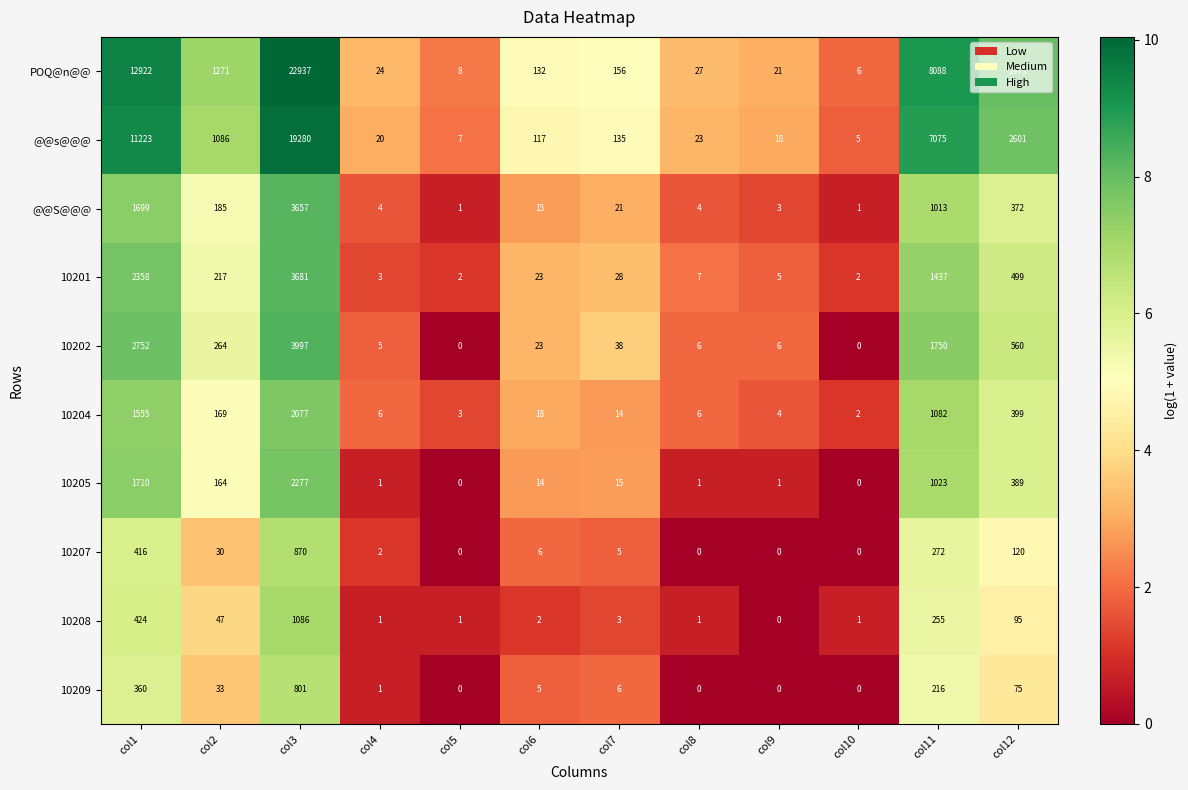

Read the 10204 value at col3, to the nearest 50.

2100